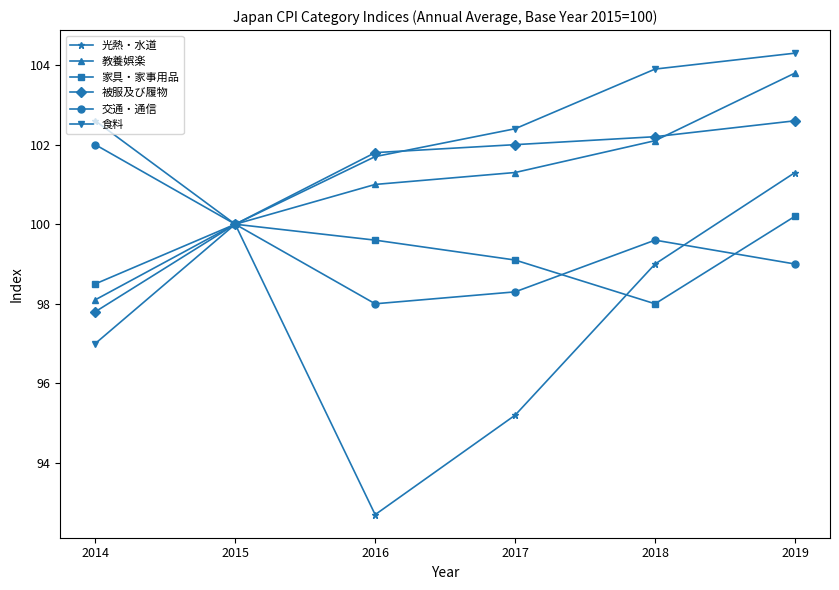

What is the approximate value of 家具・家事用品 at 2016?

99.6